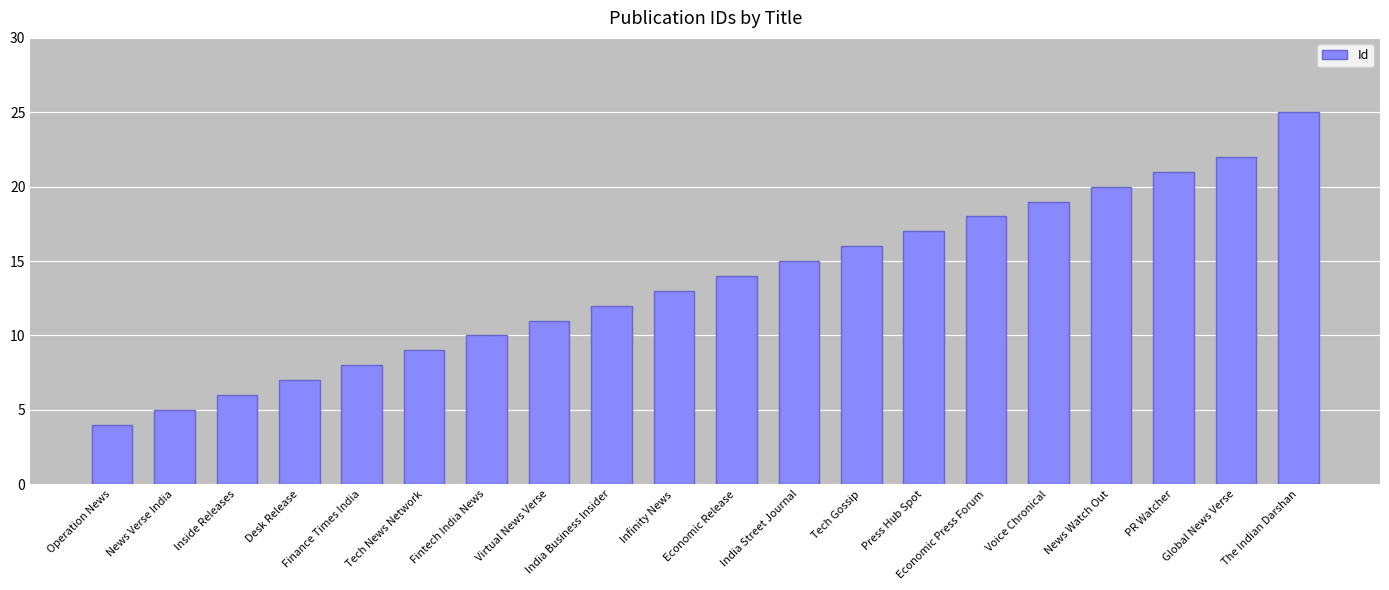

Reading right to left, transcribe all the data shown in this chart.

The Indian Darshan=25	Global News Verse=22	PR Watcher=21	News Watch Out=20	Voice Chronical=19	Economic Press Forum=18	Press Hub Spot=17	Tech Gossip=16	India Street Journal=15	Economic Release=14	Infinity News=13	India Business Insider=12	Virtual News Verse=11	Fintech India News=10	Tech News Network=9	Finance Times India=8	Desk Release=7	Inside Releases=6	News Verse India=5	Operation News=4